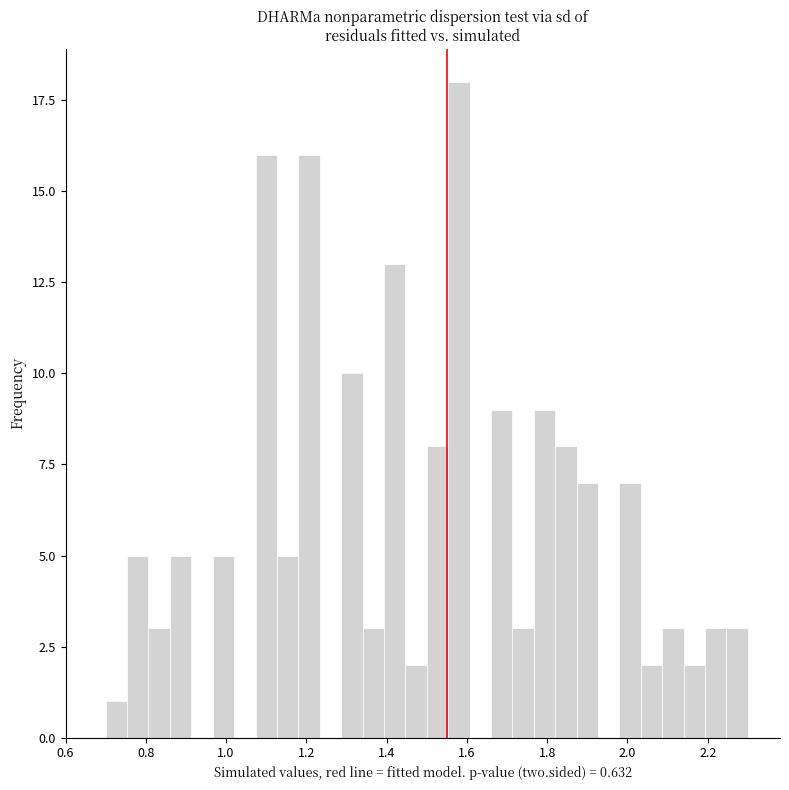

Read against the x-axis, roughly where is the centre of the tallest bar?

1.58